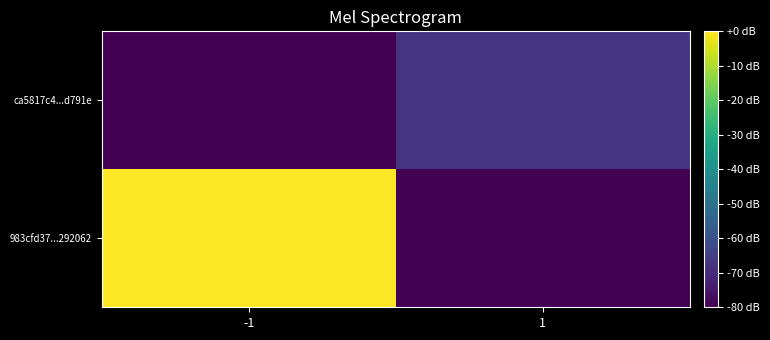

What is the minimum value shown in the chart?

-80.0